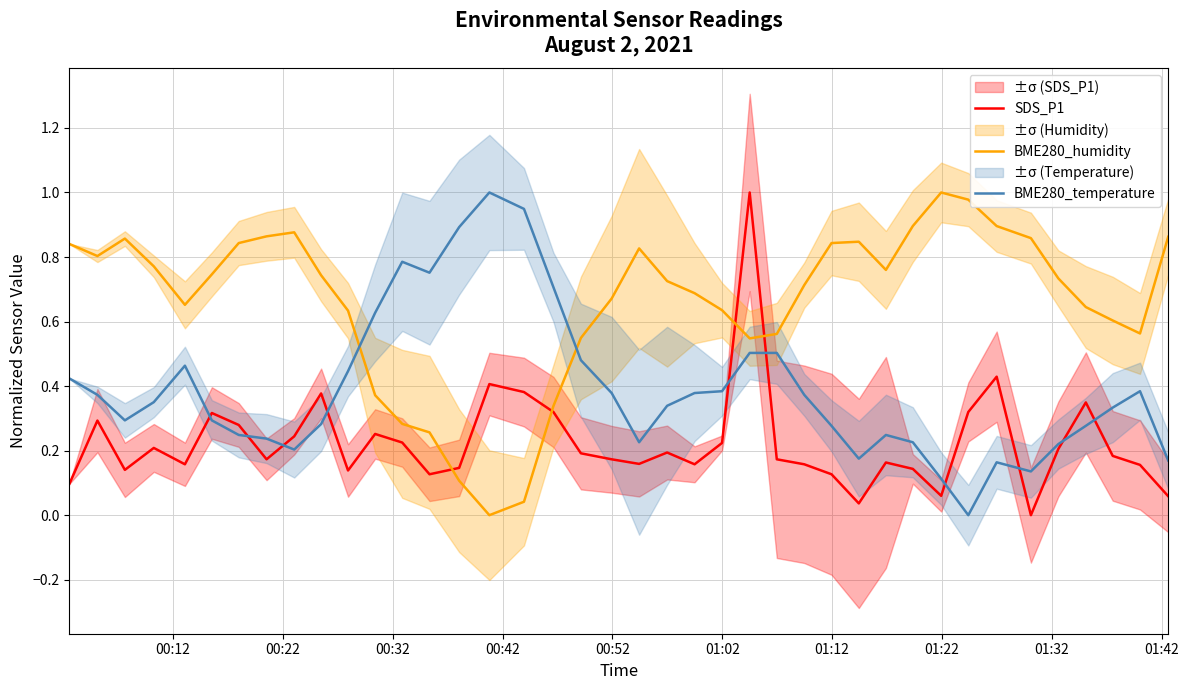

What is the average value of the BME280_temperature series?

0.4